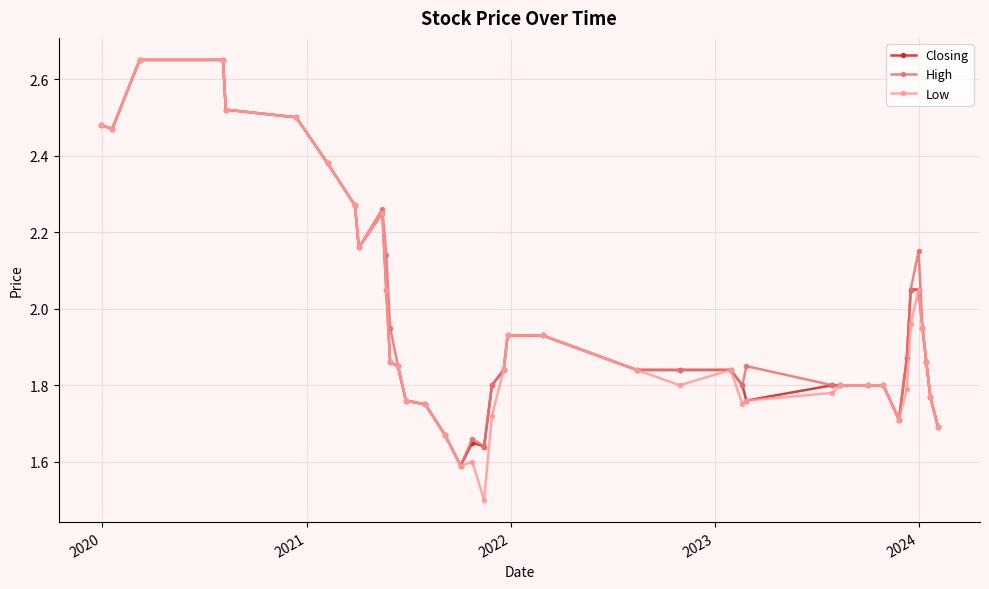

At how many categories does at least one series exceed 1?

40